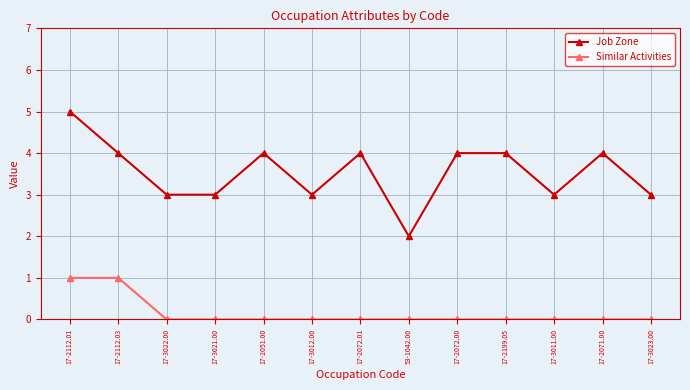

What is the approximate value of Job Zone at 17-3023.00?

3